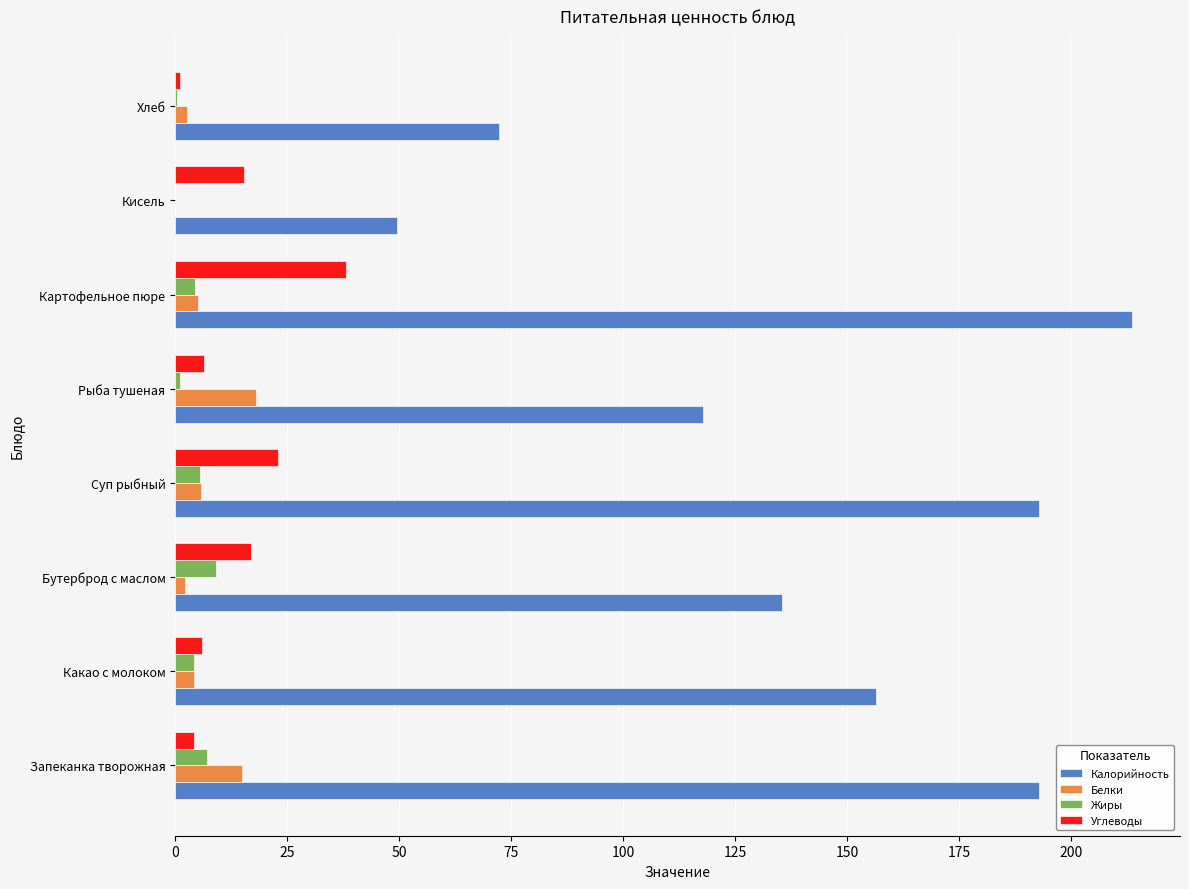

How many values in the Калорийность series exceed 156?

4